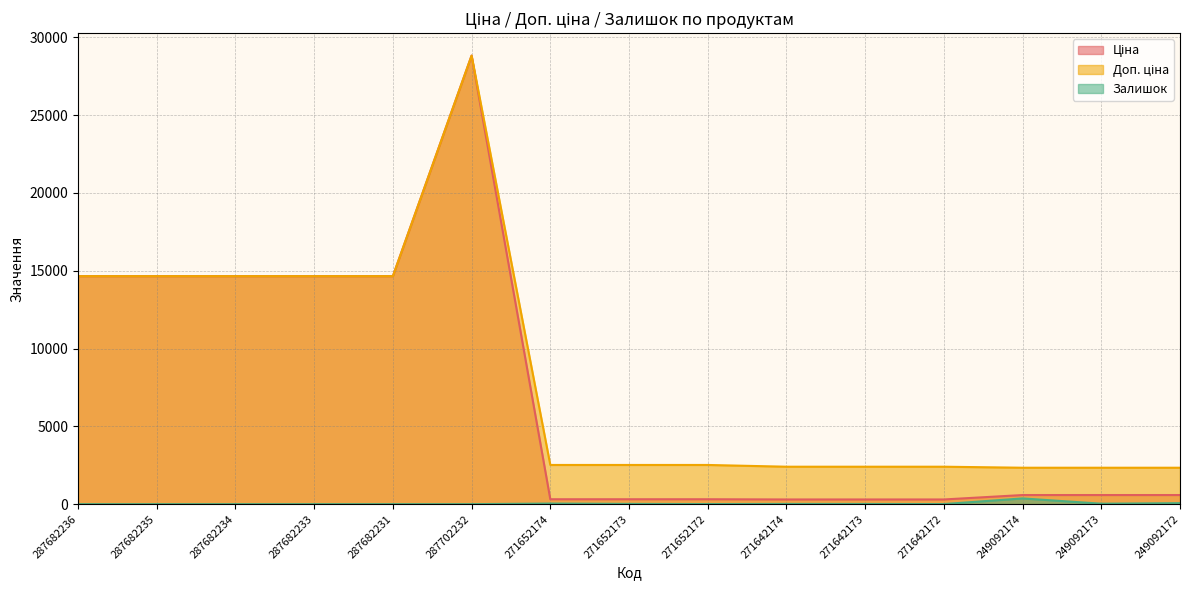

The Ціна series shows 314.7 at 271652173. True or false?

True